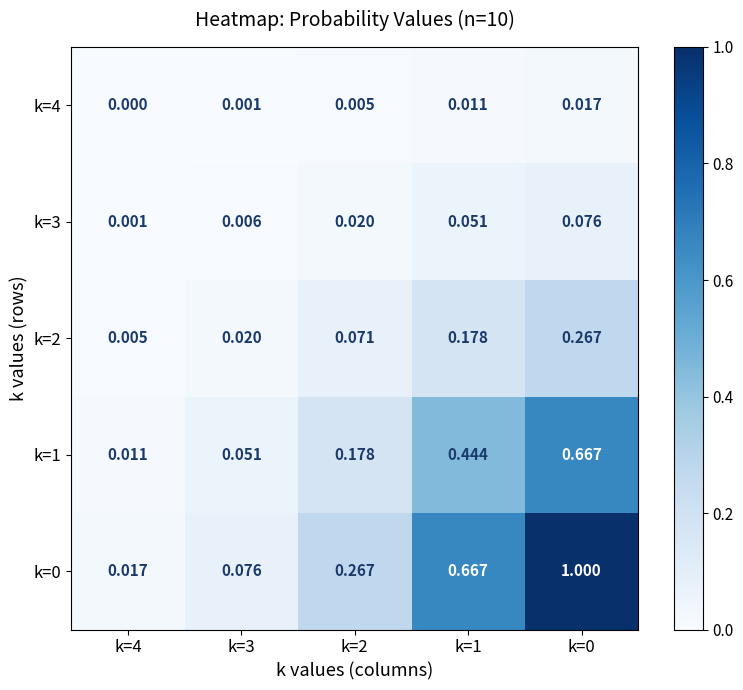

Is the value of k=2 at k=0 greater than the value of k=0 at k=0?

No